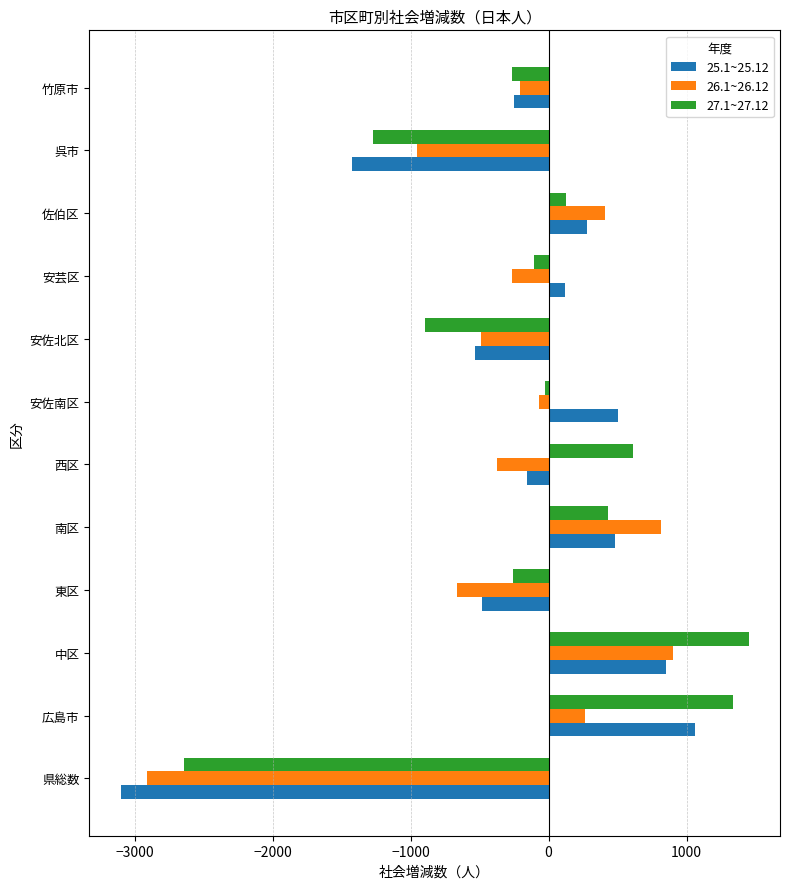

What is the minimum value for 26.1~26.12?

-2910